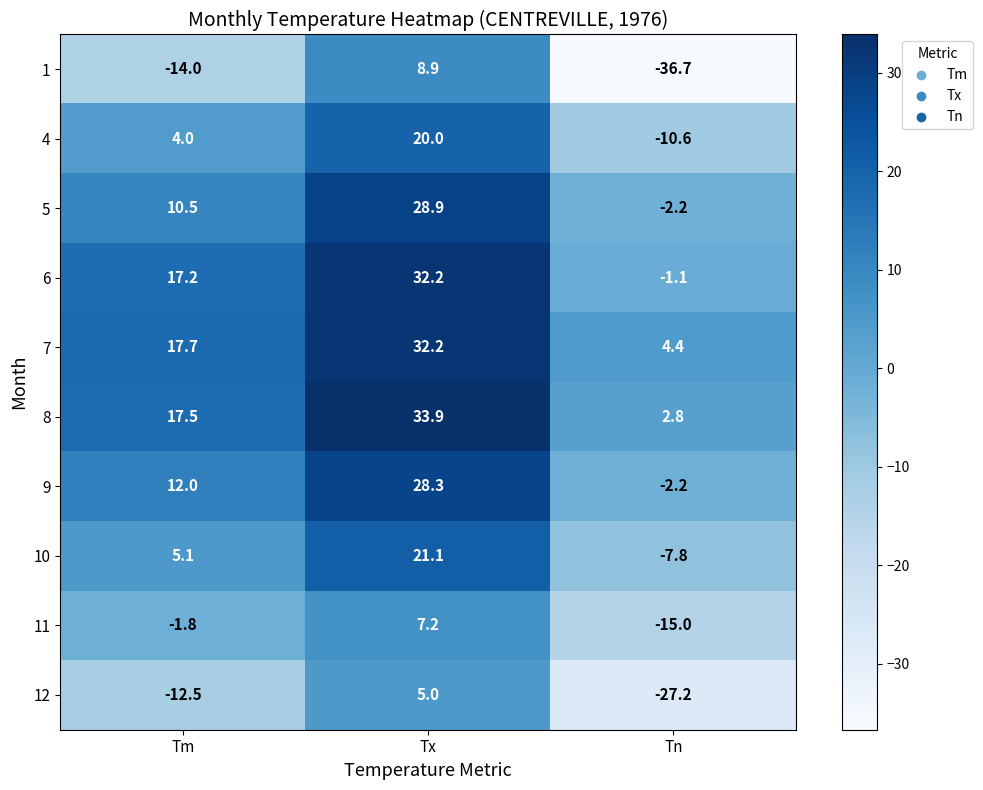

The 10 series shows -7.8 at Tn. True or false?

True